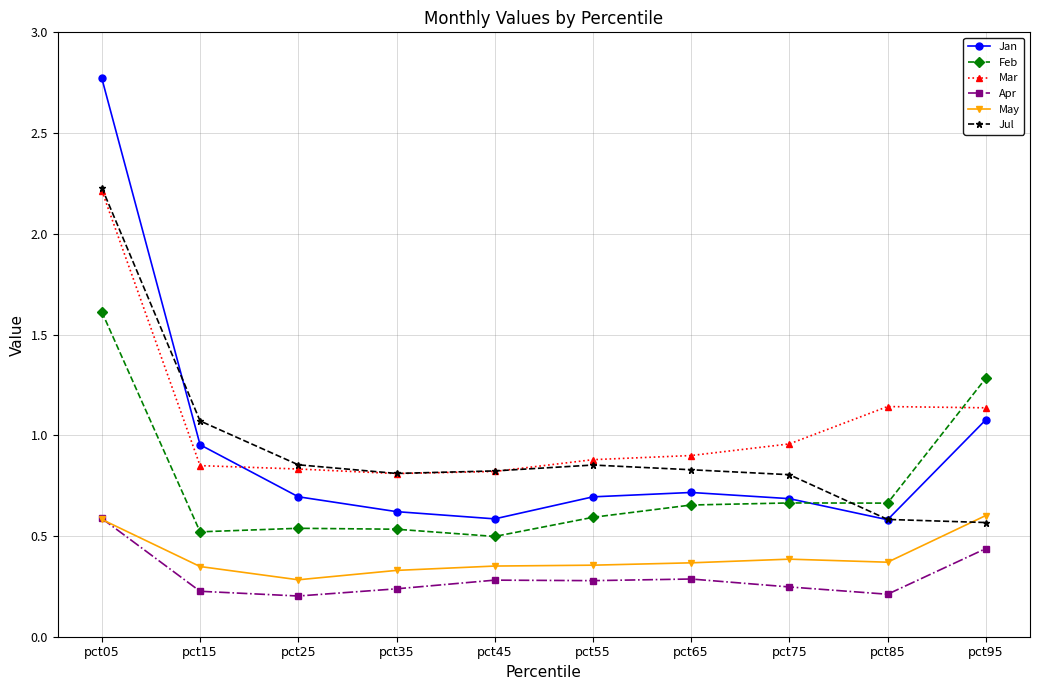

Where is Mar nearest to the value 1?

pct75